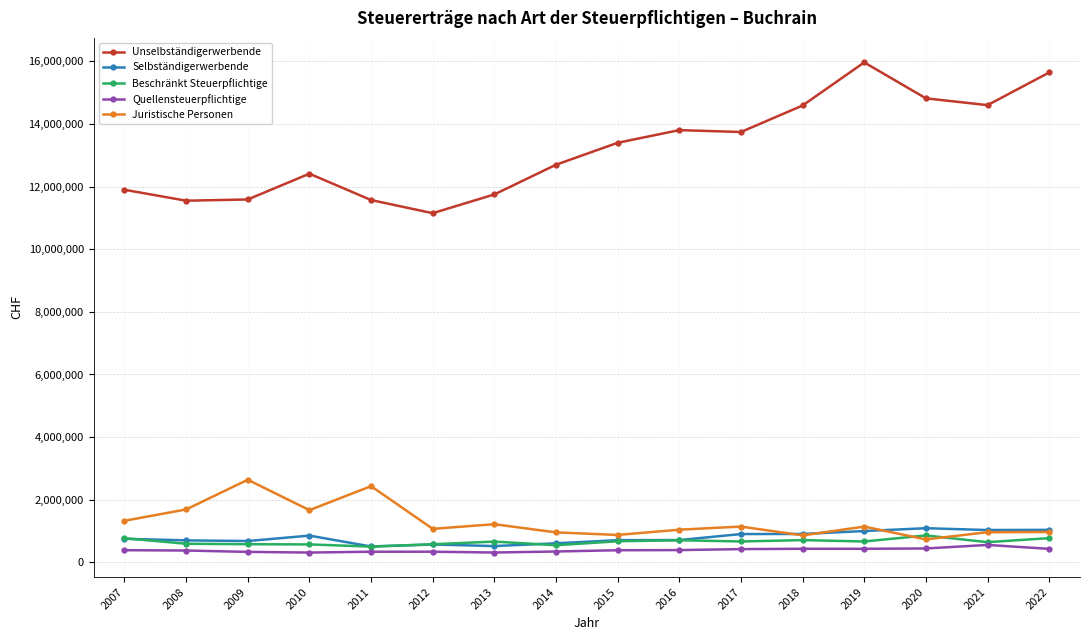

Where does the Juristische Personen series first go above 1139975?

2007